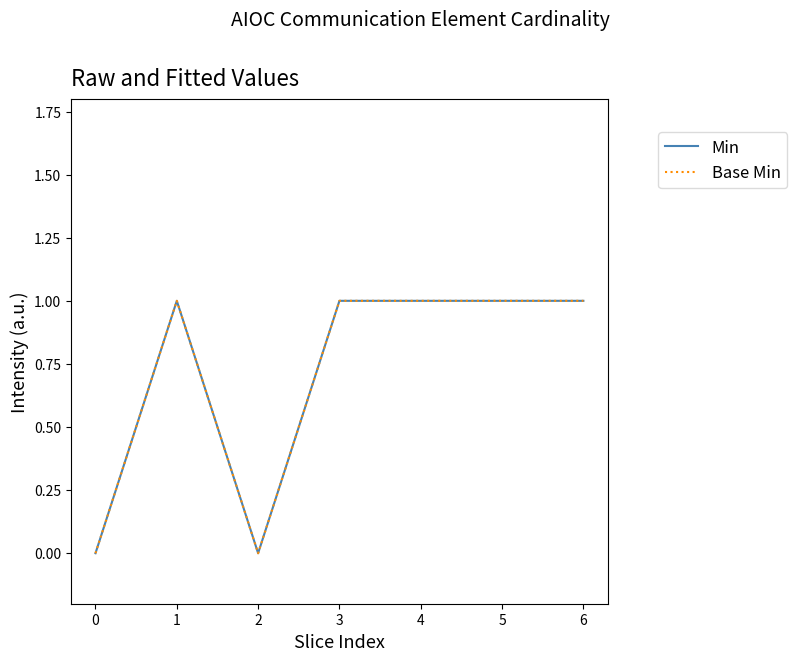

Does the chart display data point markers on the line(s)?

No